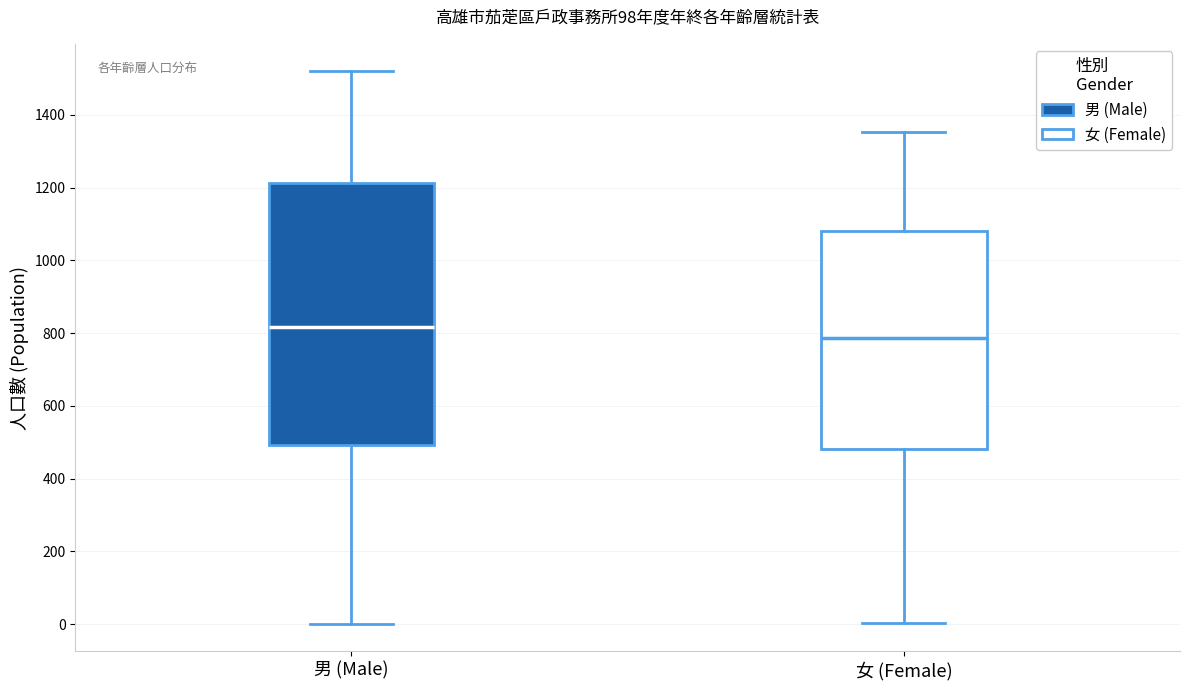

Which box has the lowest median line?

女 (Female)